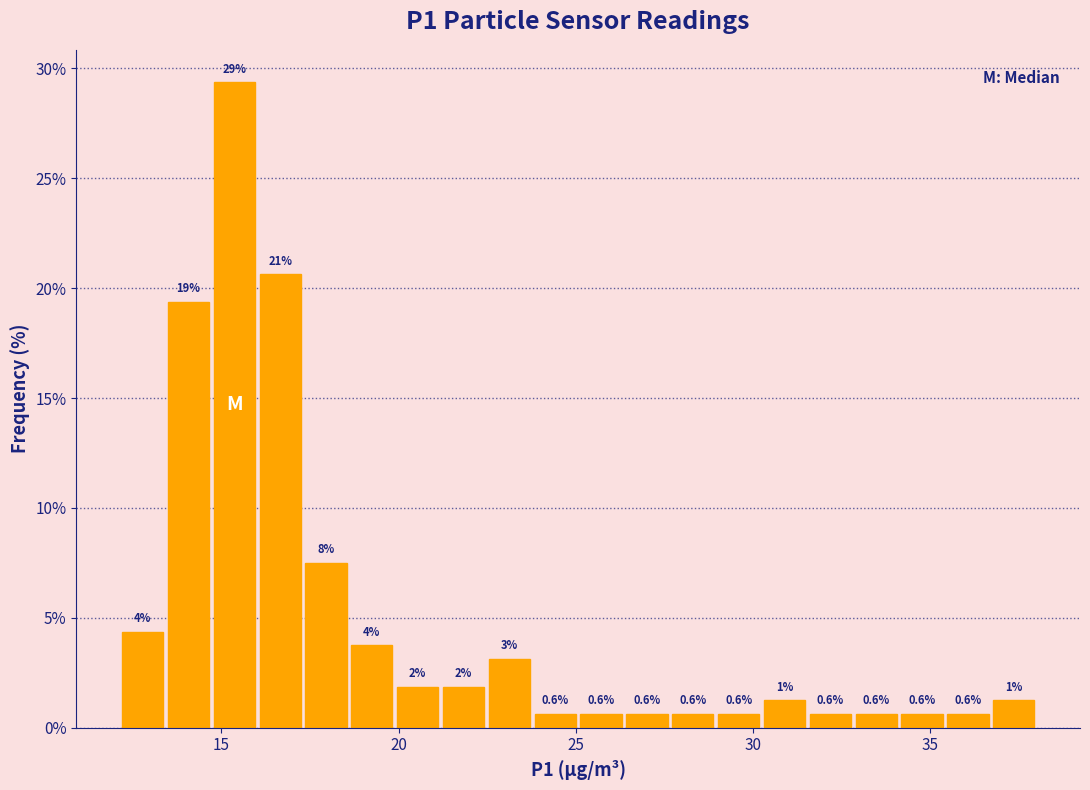

Around what value on the x-axis is the tallest bar? Give the approximate position of its centre, as read against the axis.

15.5